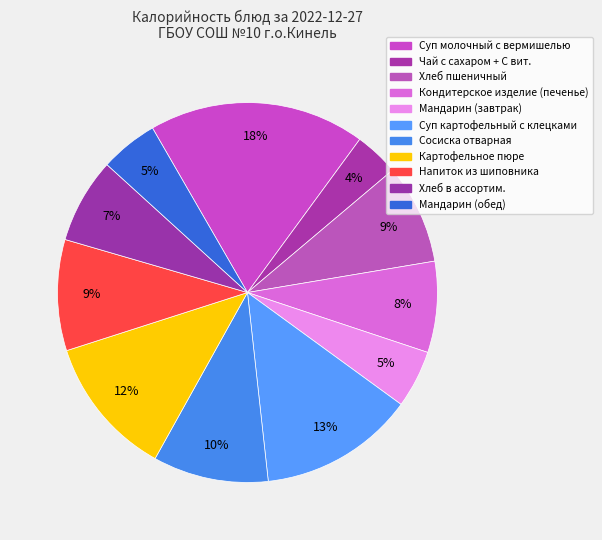

Is there a majority slice in this chart?

No